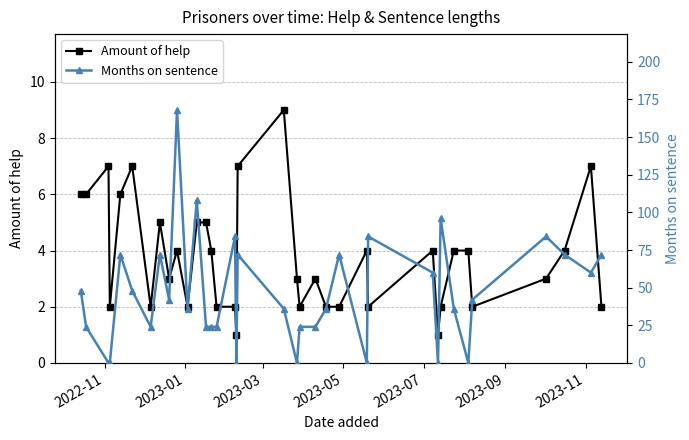

What are all the series names shown in the legend?

Amount of help, Months on sentence